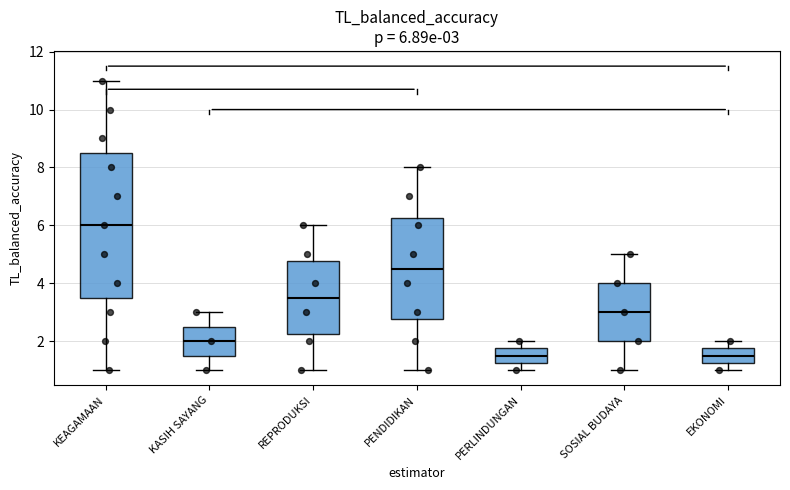

Comparing the boxes themselves (not the whiskers), which one is the tallest?

KEAGAMAAN